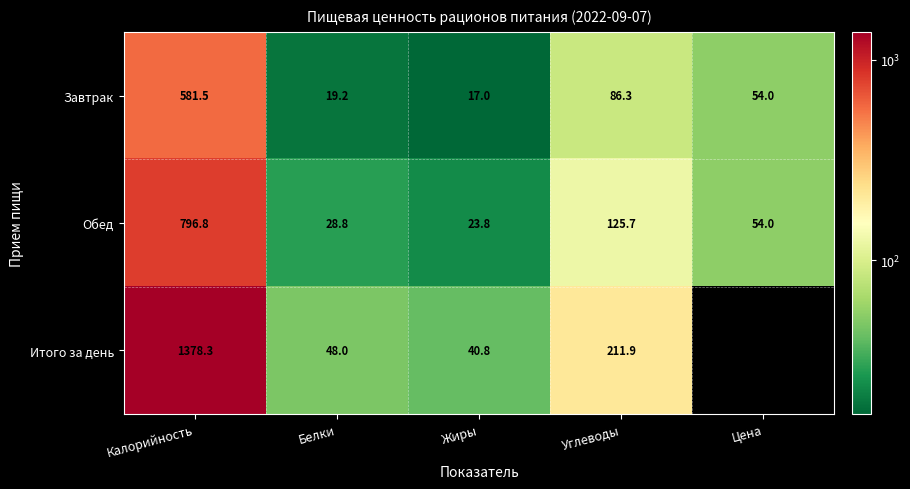

What is the difference between the second highest and minimum values in the Итого за день series?

211.9